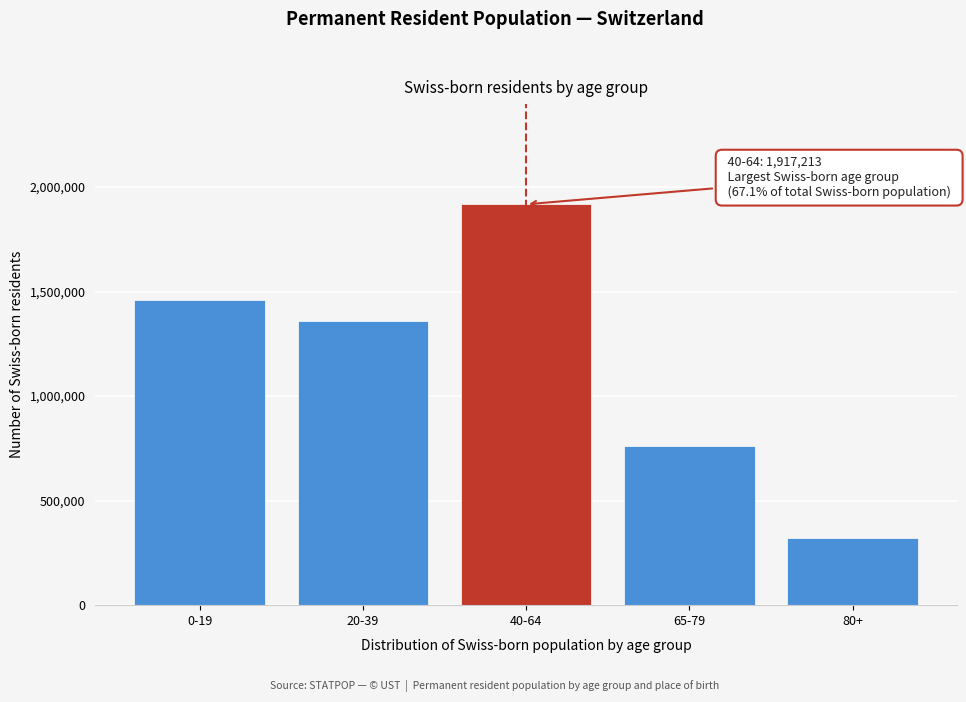

Reading right to left, what are all the values shown in this chart?

80+=322321	65-79=762866	40-64=1917213	20-39=1356766	0-19=1461449